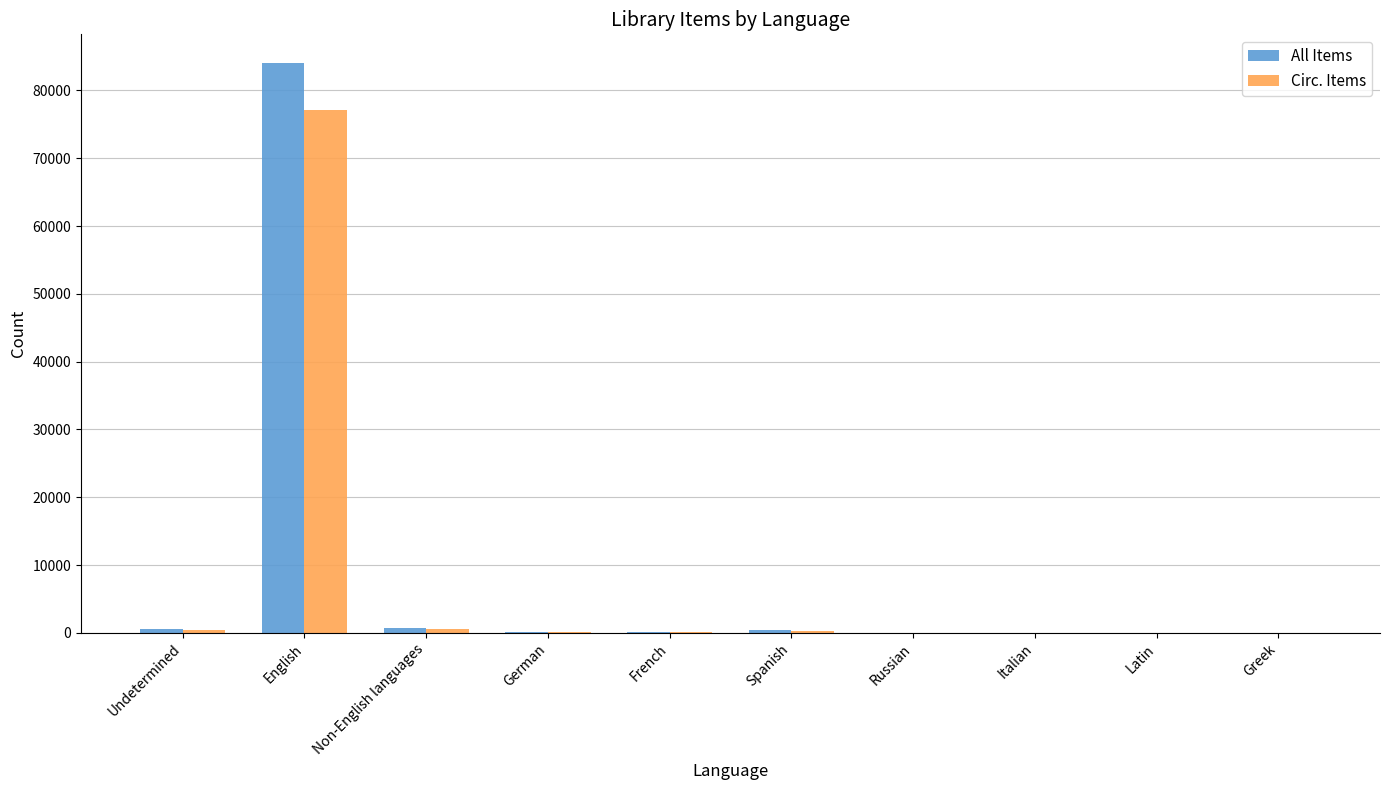

Is the value of Circ. Items at English greater than the value of All Items at Spanish?

Yes